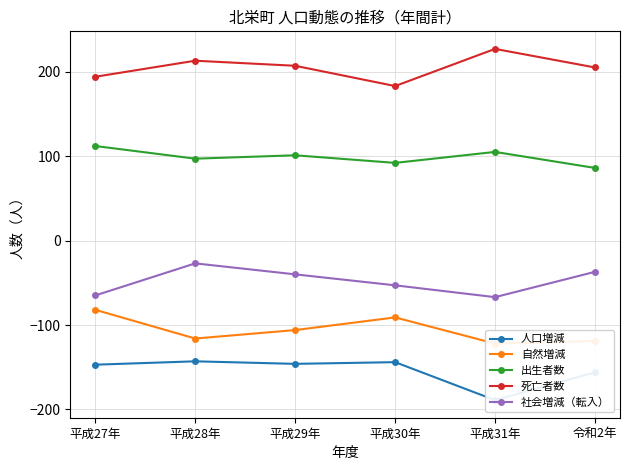

Is the value of 自然増減 at 平成31年 greater than the value of 人口増減 at 平成27年?

Yes